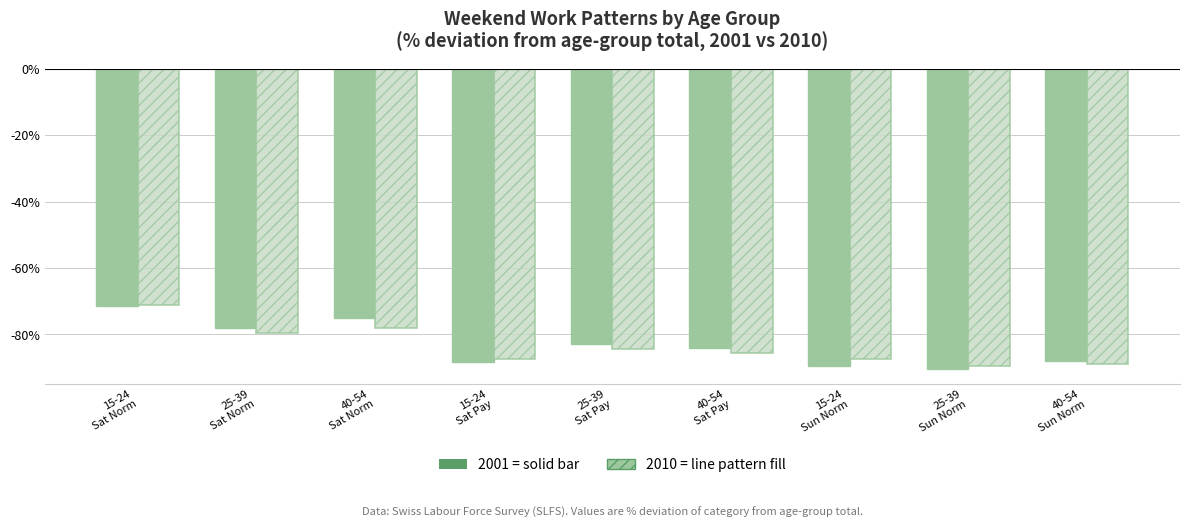

How many groups of bars are there?

9